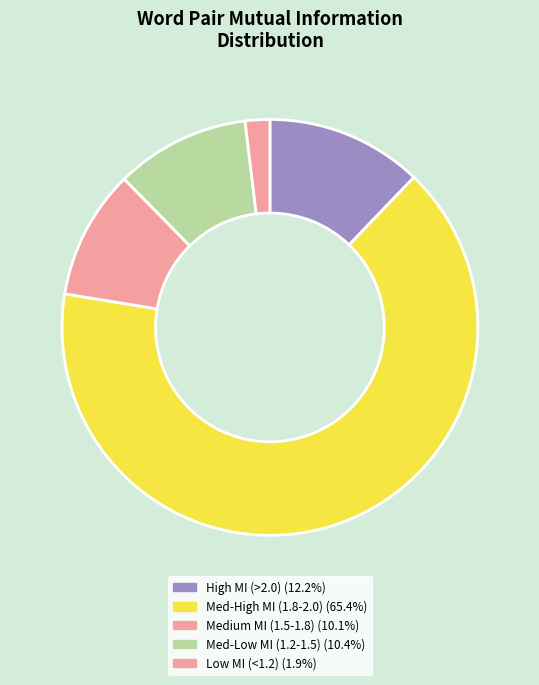

How many segments does this pie chart have?

5